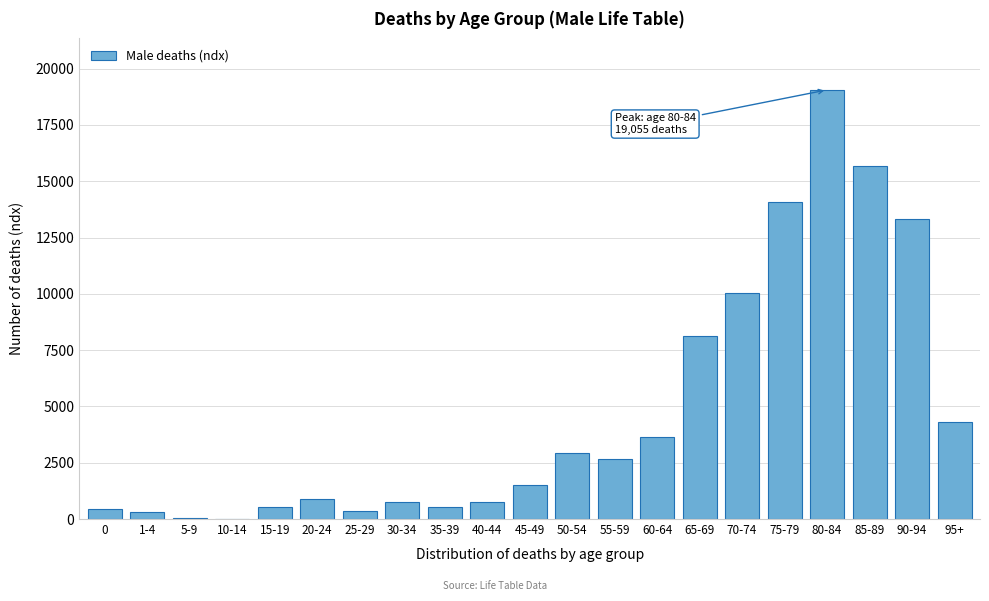

Where is the data nearest to the value 9538?

70-74